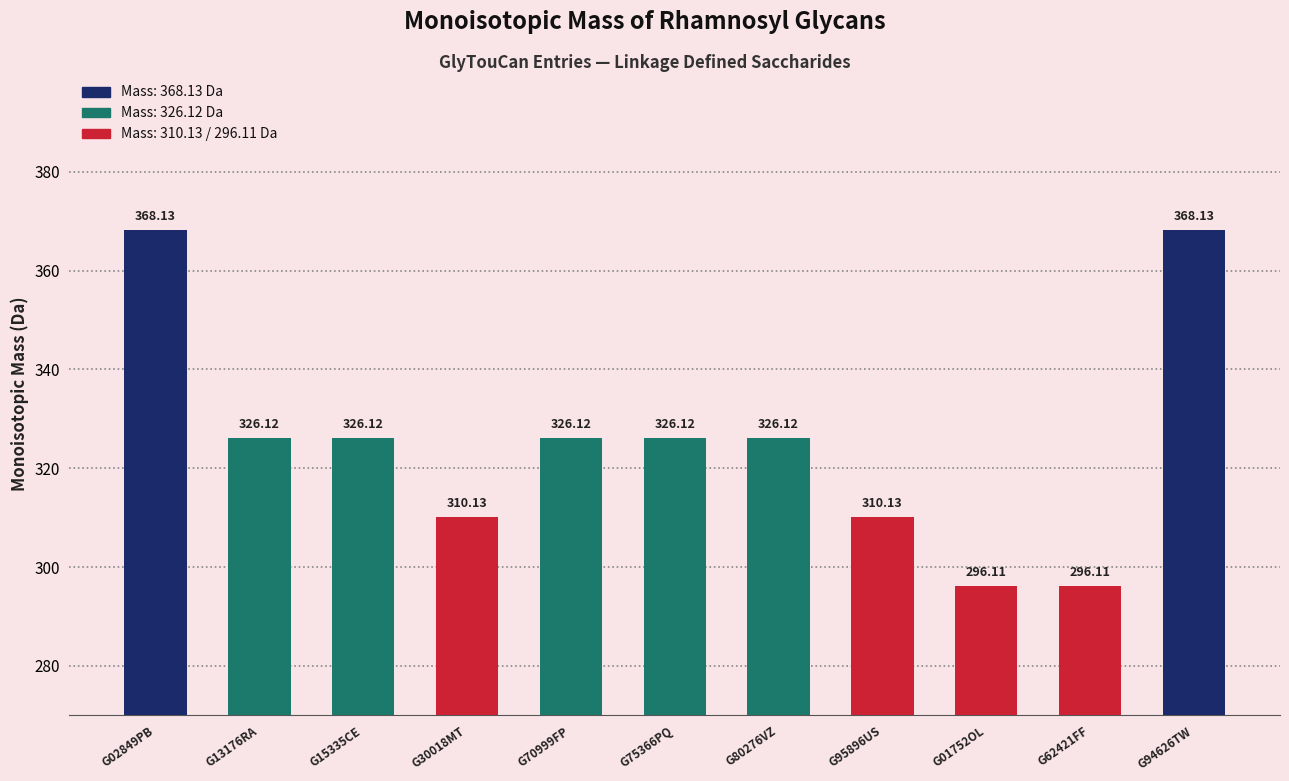

What is the sum of all values?

3579.3